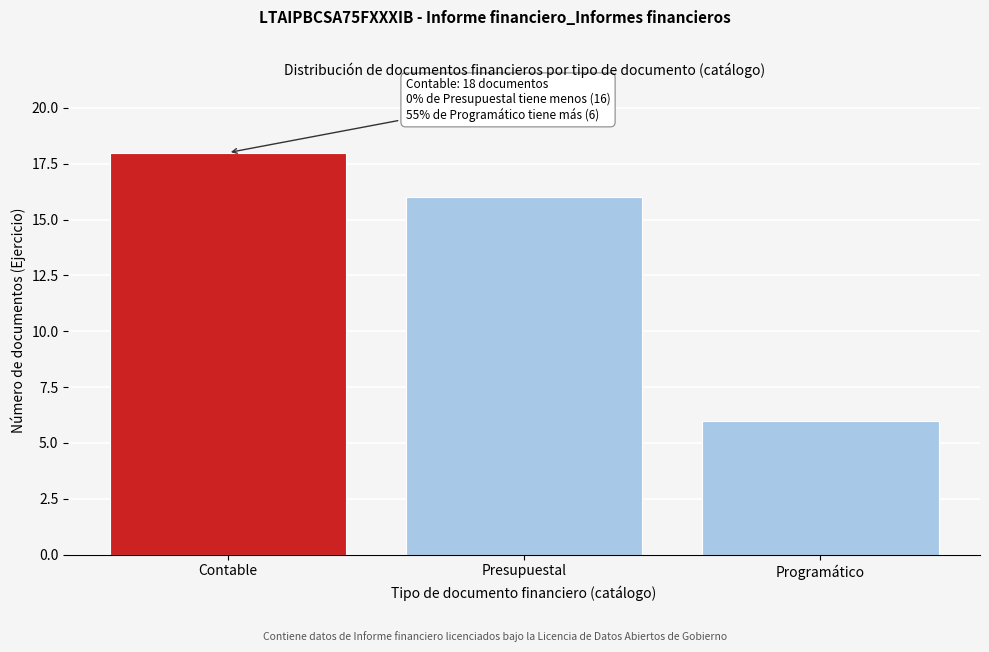

Reading left to right, list all the values displayed in this chart.

18	16	6